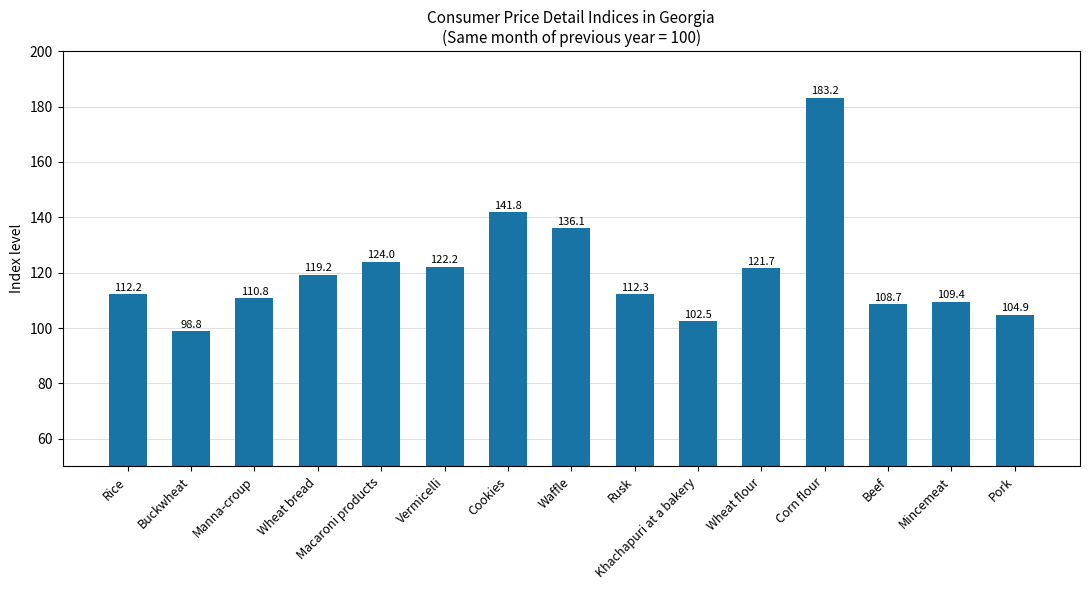

How many data points are less than 112?

6